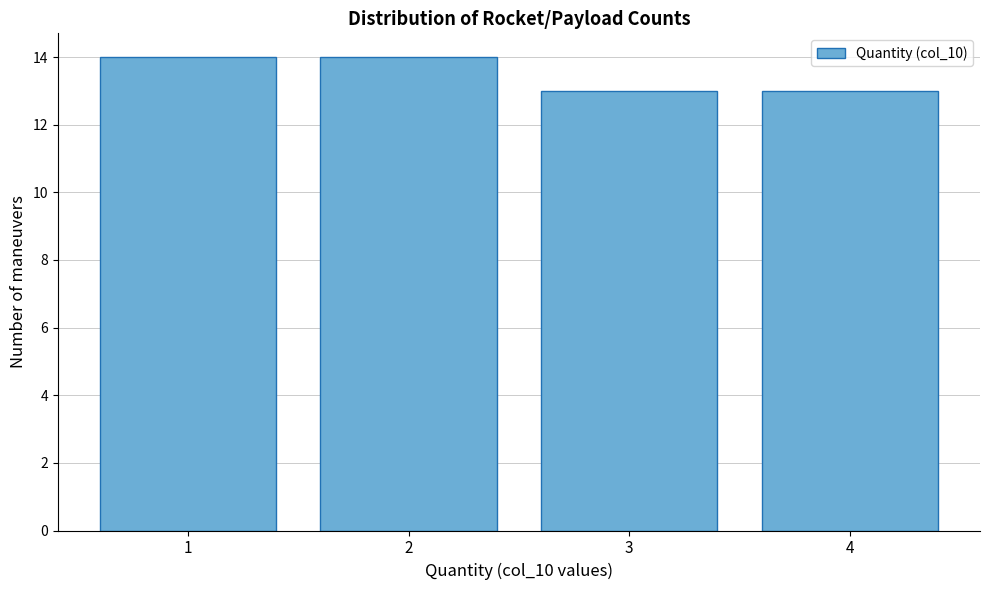

What is the height of the bar covering 1.5 to 2.5 on the x-axis? The values are not printed on the chart, so give them approximately, as read against the axis.

14